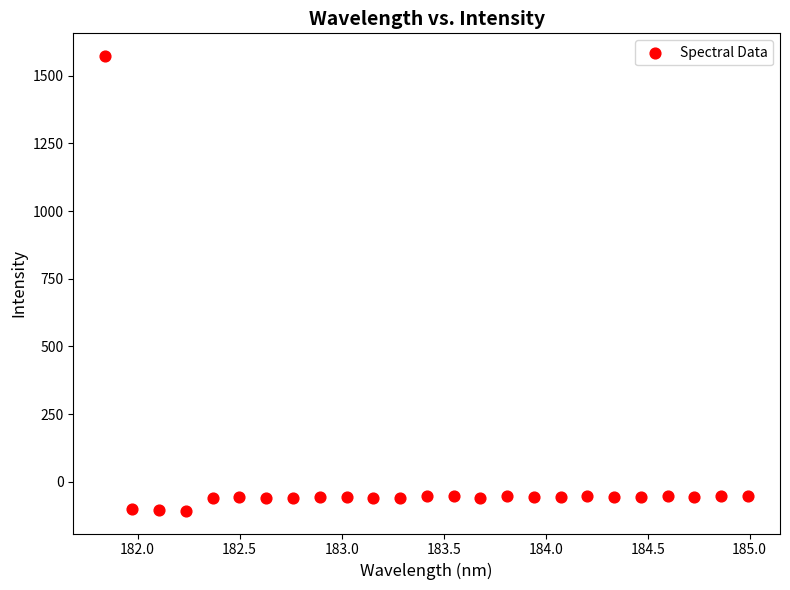

What is the range of X values (max minus min)?

3.1